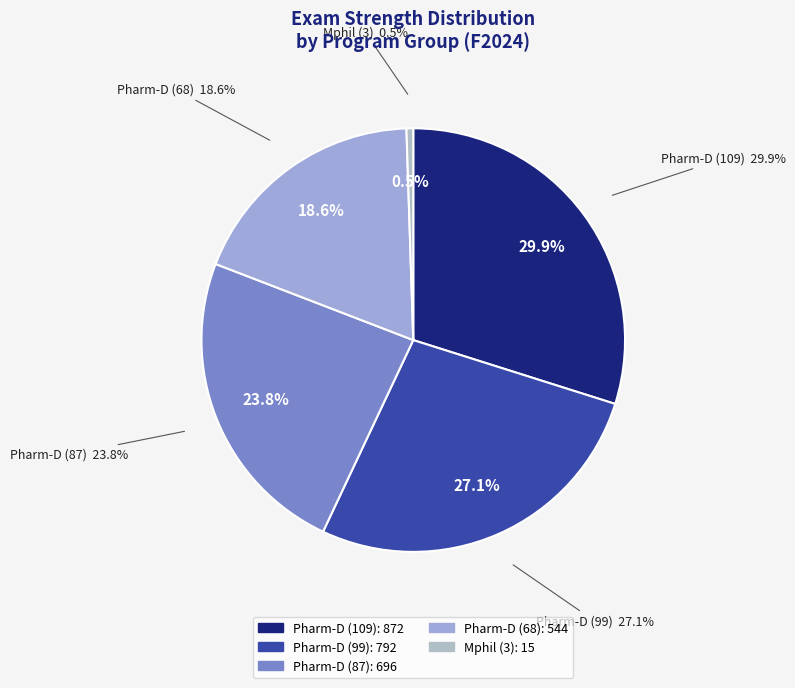

To the nearest percent, what portion does Mphil (Strength 3) represent?

1%